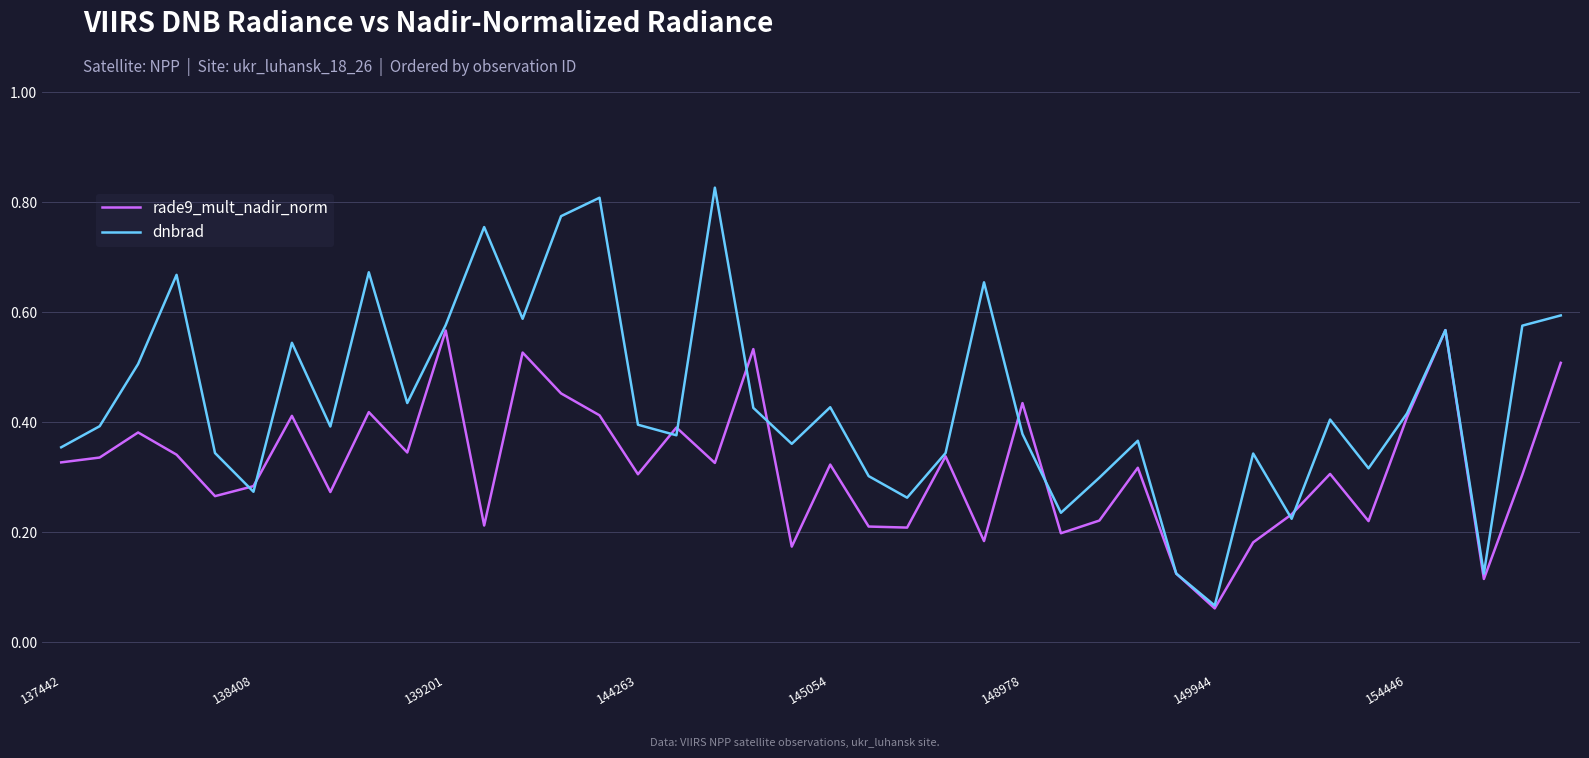

Which series has the largest total across all categories?

dnbrad